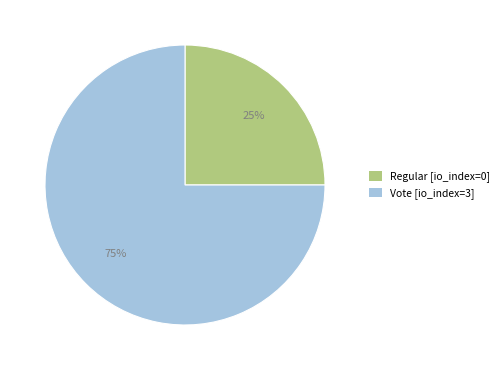

What percentage is the Regular [io_index=0] slice, to the nearest percent?

25%